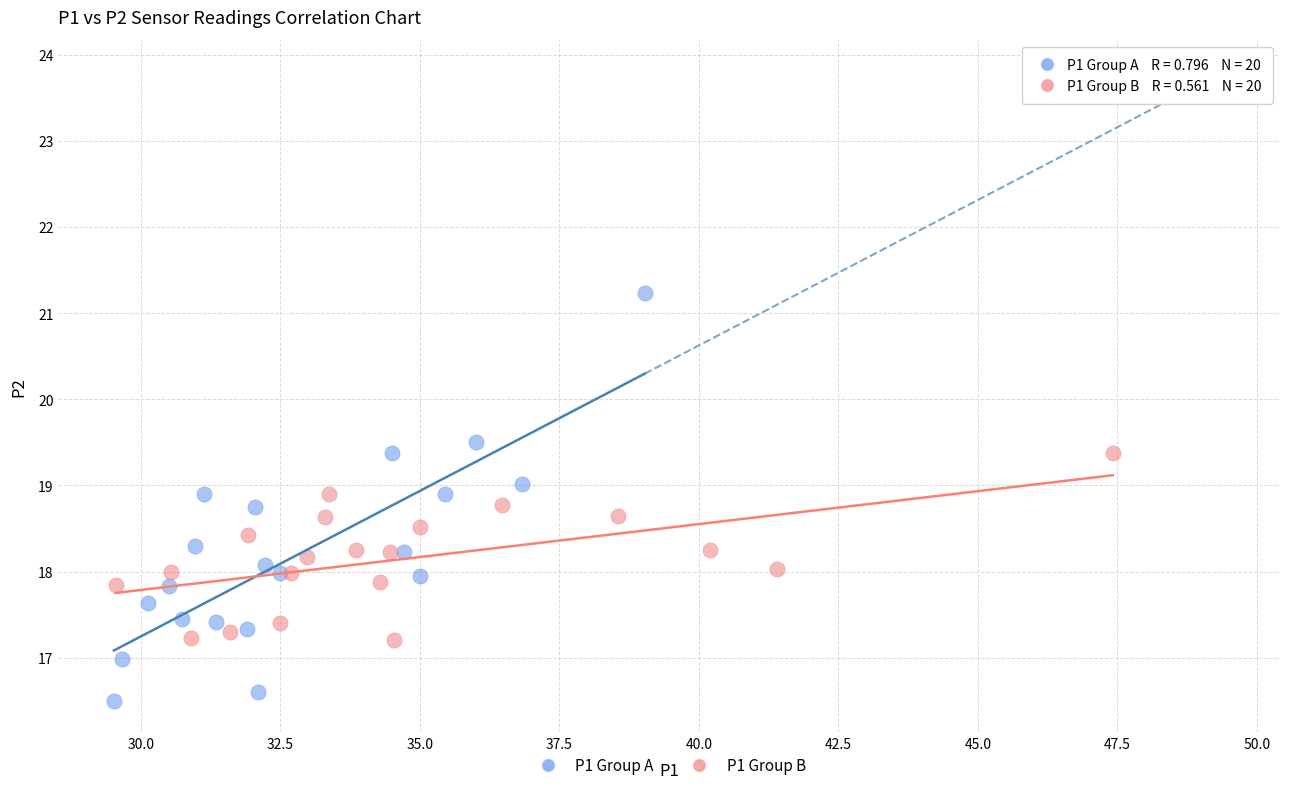

Which series reaches the minimum Y coordinate?

P1 Group A